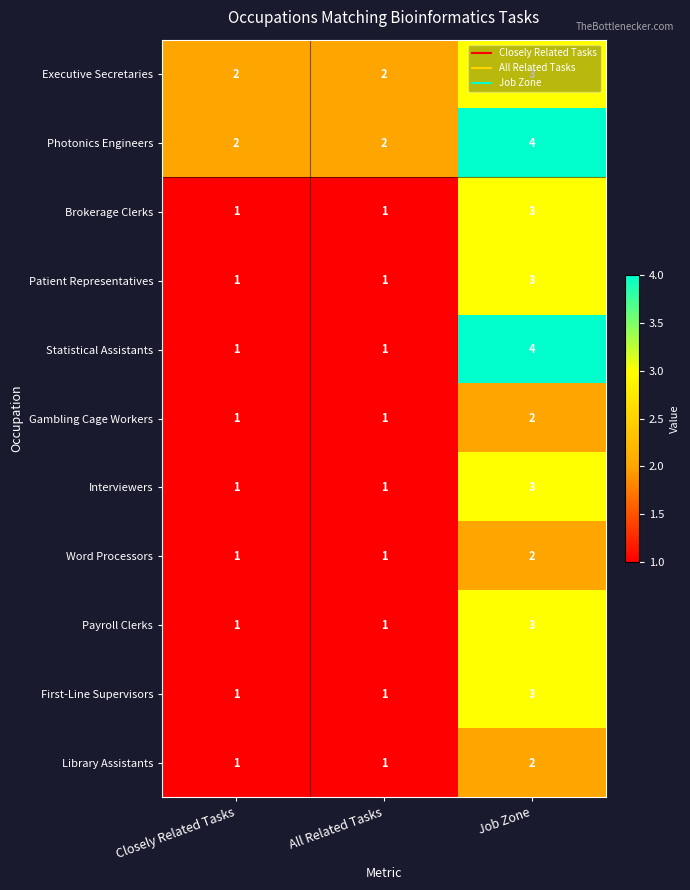

What is the total value across all series at Closely Related Tasks?

13